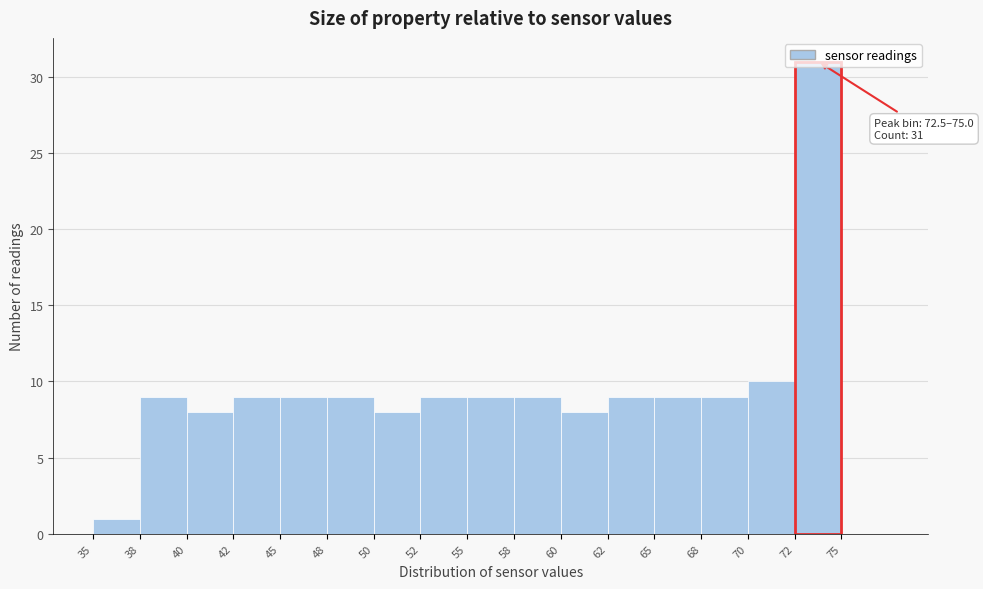

What is the sum of all values?

156